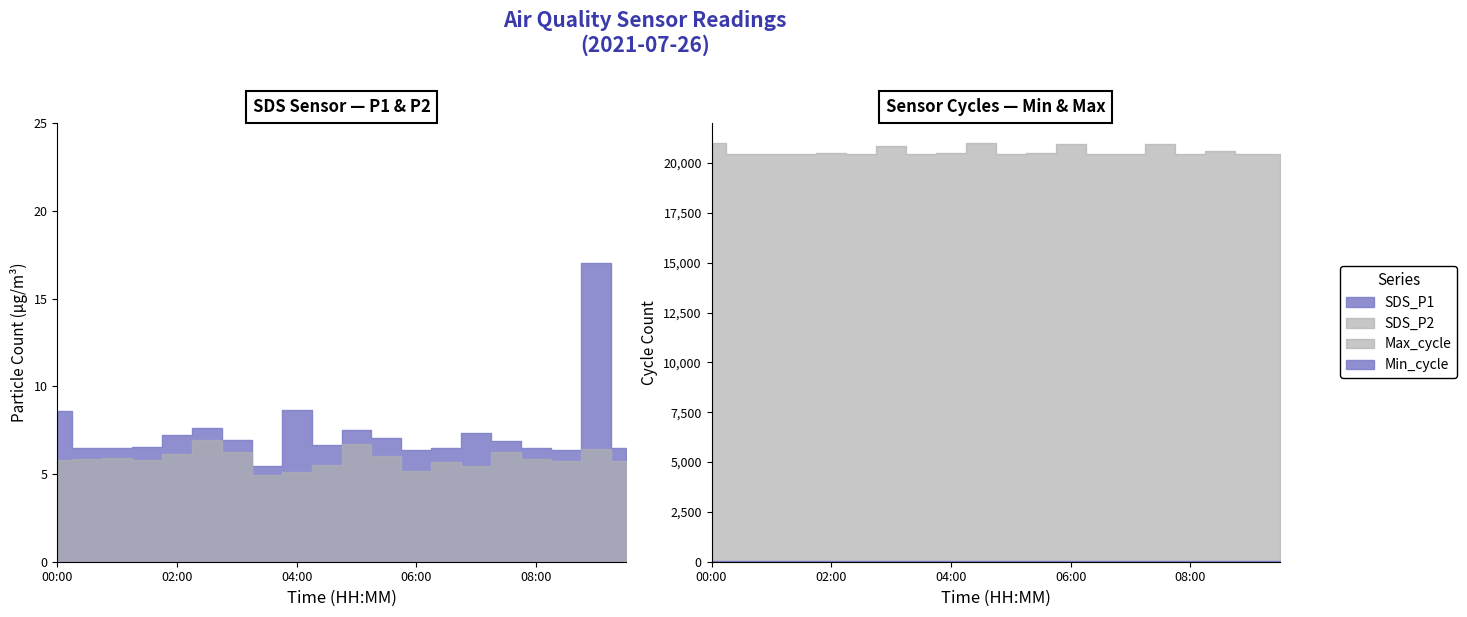

The SDS_P2 series shows 5.7 at 06:30. True or false?

True